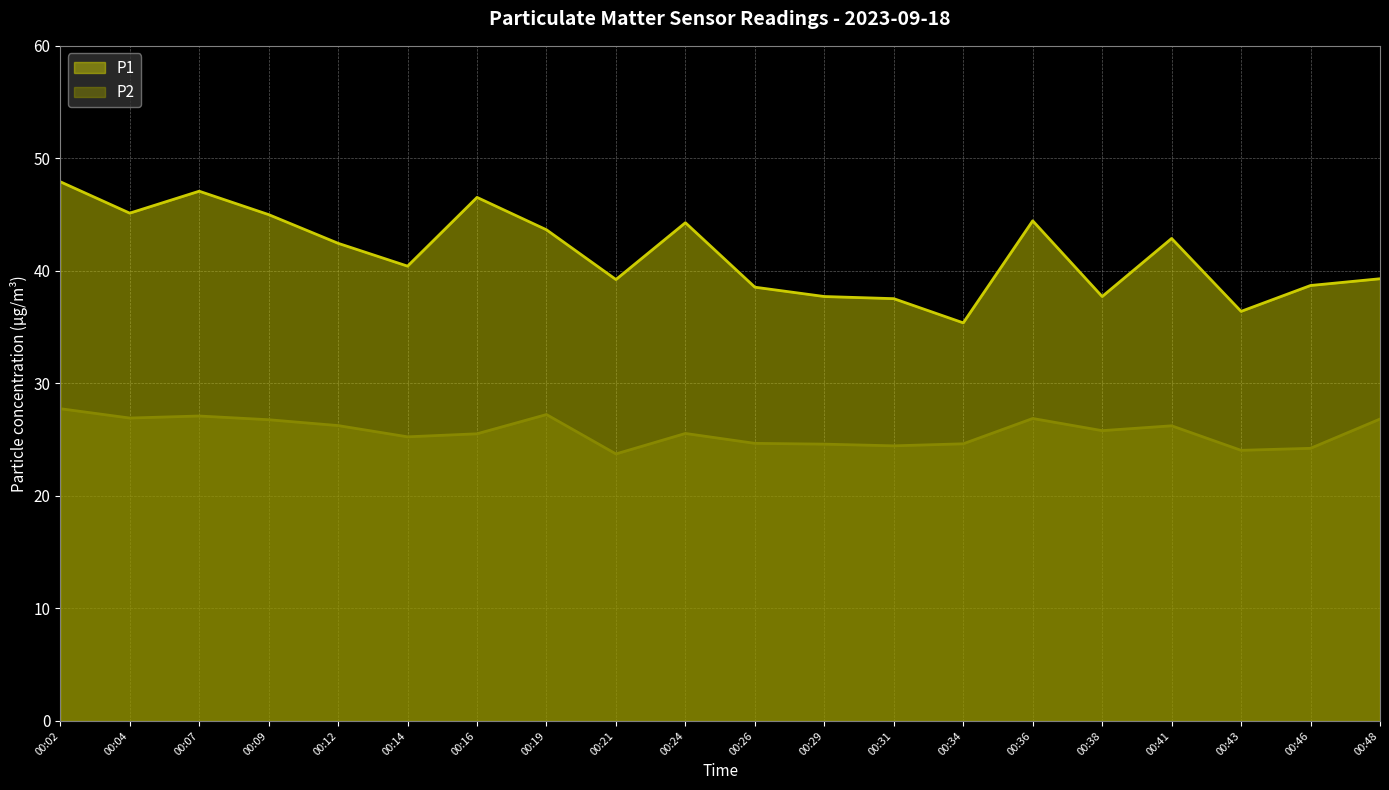

How many lines are shown in the chart?

2